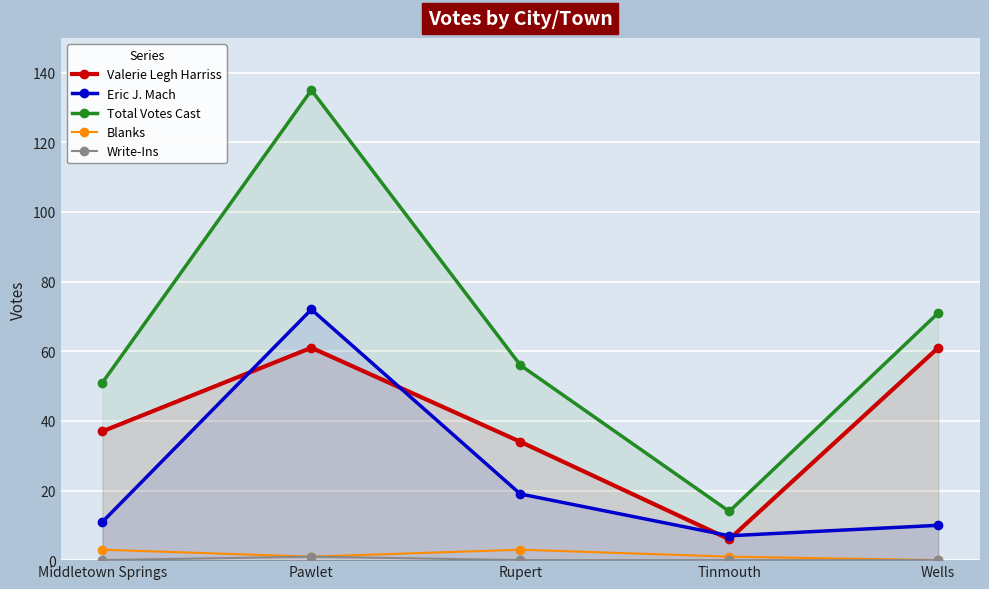

List the series in order of their peak value, highest first.

Total Votes Cast, Eric J. Mach, Valerie Legh Harriss, Blanks, Write-Ins